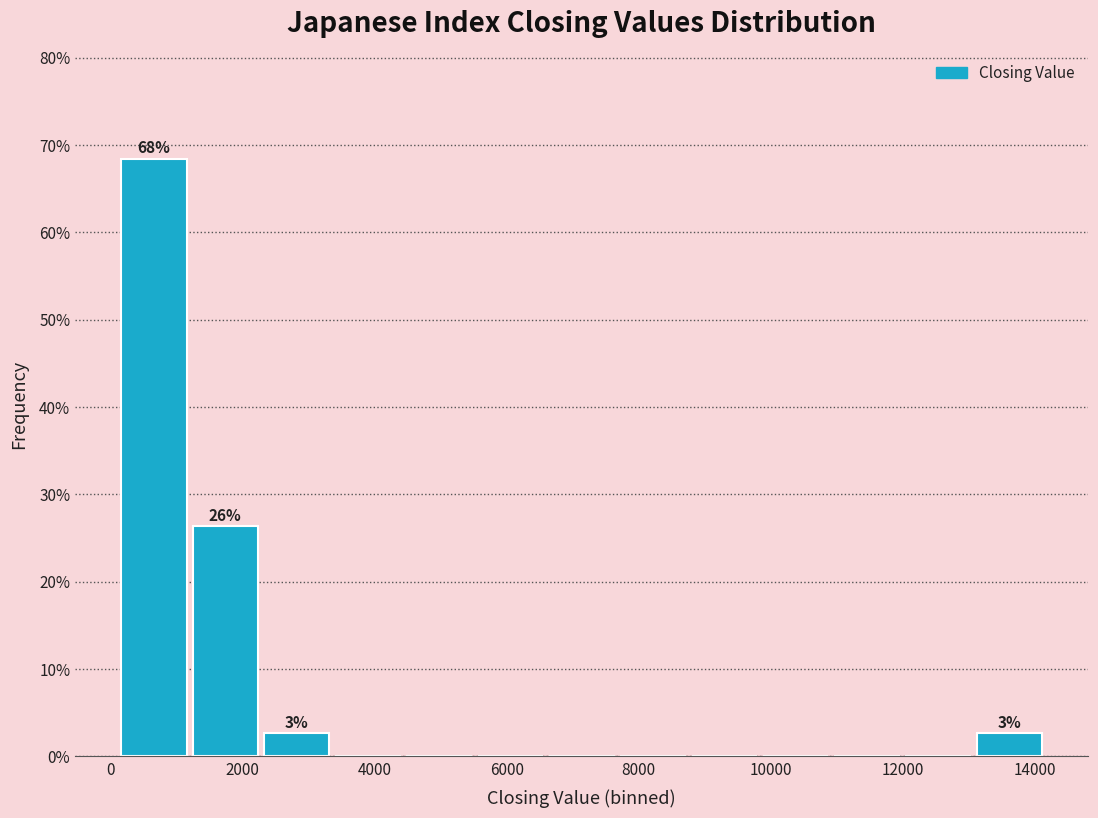

Which range on the x-axis has the tallest bar?

200 to 1200